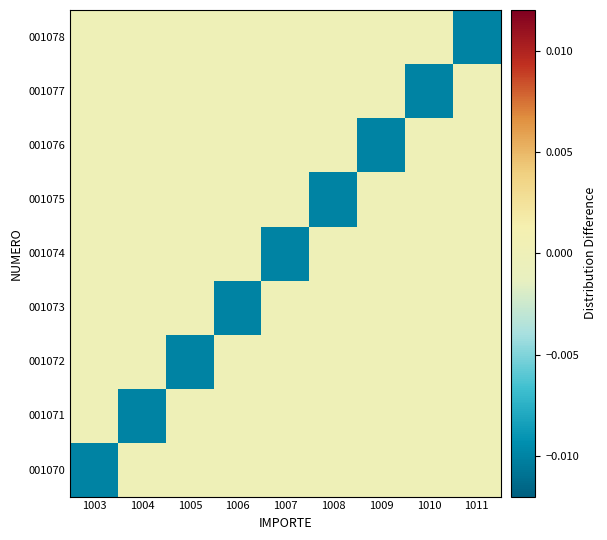

Reading right to left, list all the values displayed in this chart.

001070: 1011=0.0	1010=0.0	1009=0.0	1008=0.0	1007=0.0	1006=0.0	1005=0.0	1004=0.0	1003=-0.0
001071: 1011=0.0	1010=0.0	1009=0.0	1008=0.0	1007=0.0	1006=0.0	1005=0.0	1004=-0.0	1003=0.0
001072: 1011=0.0	1010=0.0	1009=0.0	1008=0.0	1007=0.0	1006=0.0	1005=-0.0	1004=0.0	1003=0.0
001073: 1011=0.0	1010=0.0	1009=0.0	1008=0.0	1007=0.0	1006=-0.0	1005=0.0	1004=0.0	1003=0.0
001074: 1011=0.0	1010=0.0	1009=0.0	1008=0.0	1007=-0.0	1006=0.0	1005=0.0	1004=0.0	1003=0.0
001075: 1011=0.0	1010=0.0	1009=0.0	1008=-0.0	1007=0.0	1006=0.0	1005=0.0	1004=0.0	1003=0.0
001076: 1011=0.0	1010=0.0	1009=-0.0	1008=0.0	1007=0.0	1006=0.0	1005=0.0	1004=0.0	1003=0.0
001077: 1011=0.0	1010=-0.0	1009=0.0	1008=0.0	1007=0.0	1006=0.0	1005=0.0	1004=0.0	1003=0.0
001078: 1011=-0.0	1010=0.0	1009=0.0	1008=0.0	1007=0.0	1006=0.0	1005=0.0	1004=0.0	1003=0.0